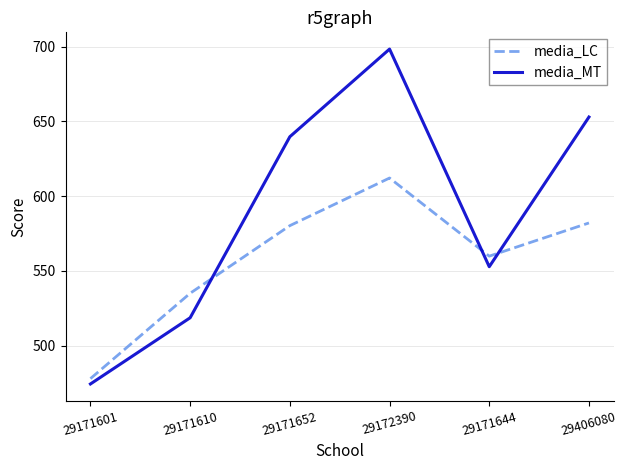

In media_LC, how many points are lower than both neighbors (excluding endpoints)?

1